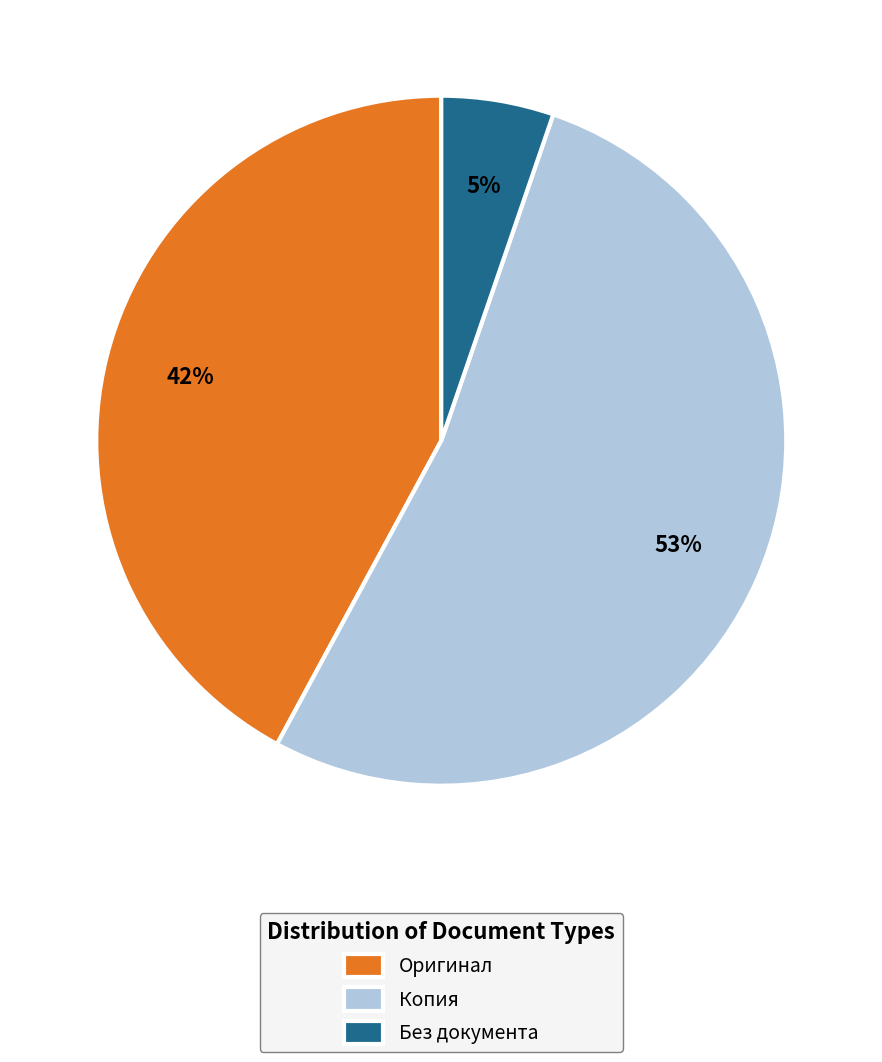

Which category has the biggest portion of the pie?

Копия